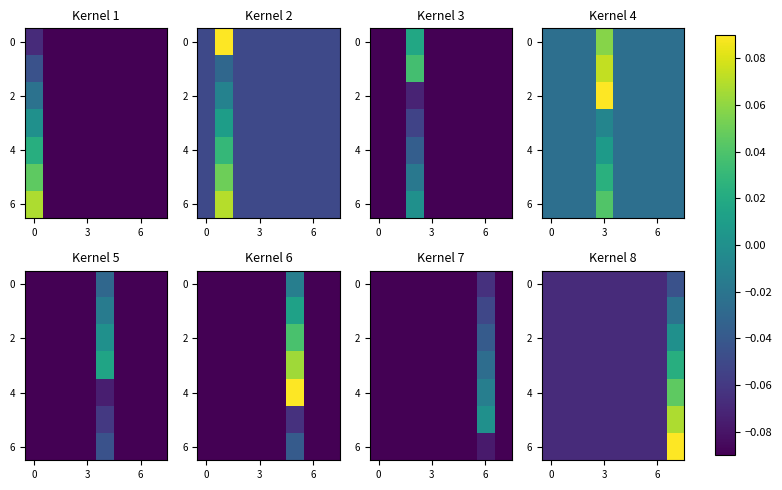

What is the maximum value shown in the chart?

0.1